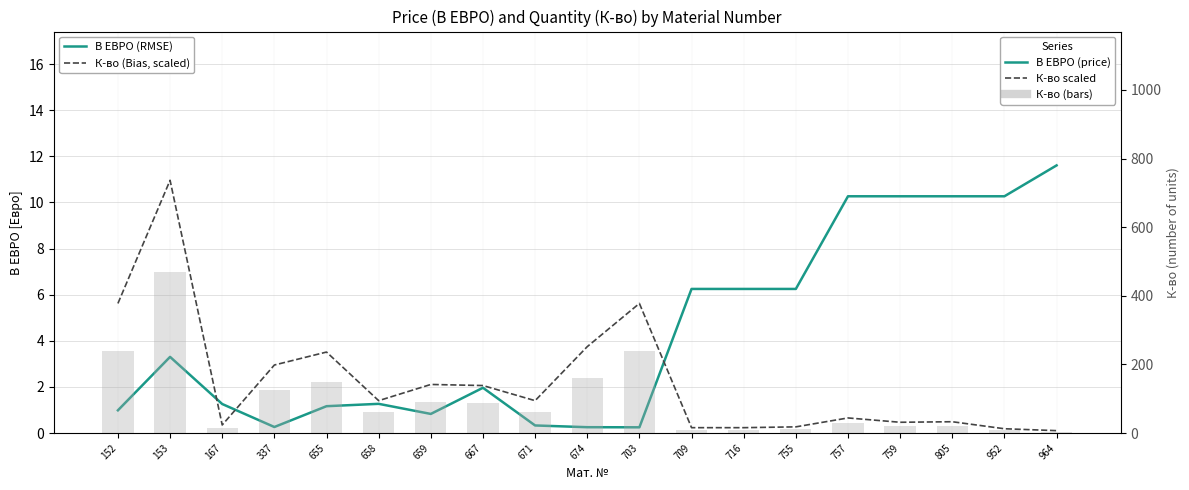

What is the value of the В ЕВРО (RMSE) bar at the 13th from the left?

6.2